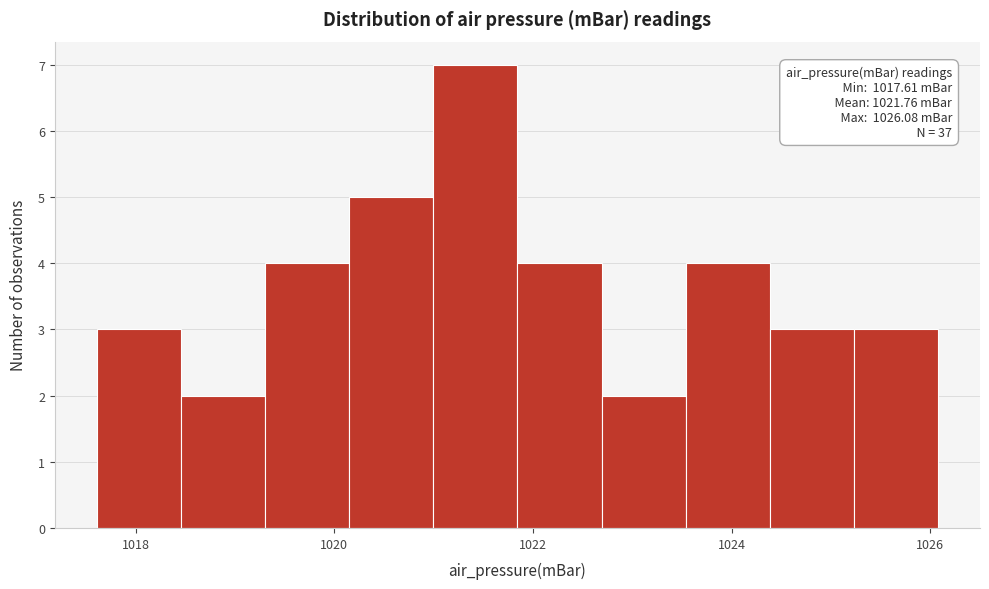

Which range on the x-axis has the tallest bar?

1021.0 to 1021.8